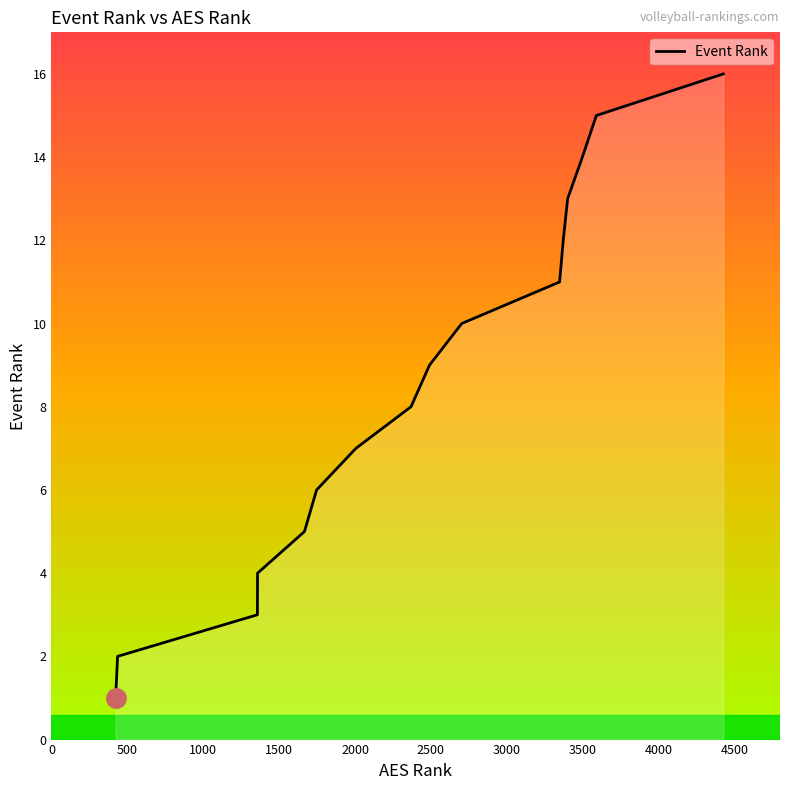

What is the greatest value displayed?

16